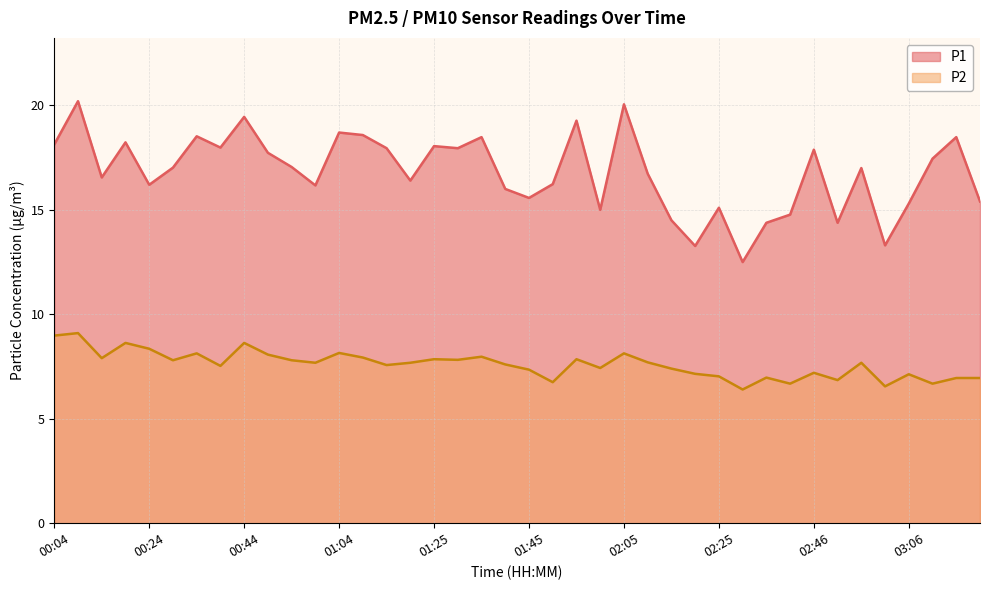

Rank the series at 00:44 from lowest to highest value.

P2, P1